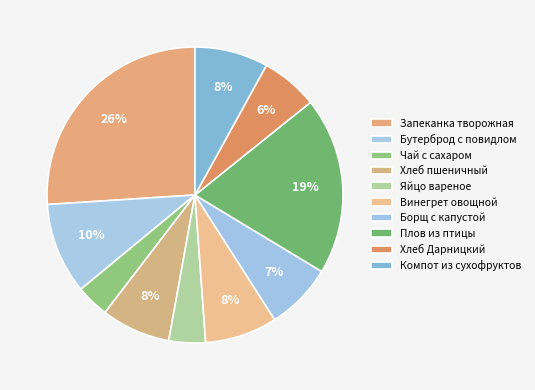

To the nearest percent, what is the difference between the Компот из сухофруктов and Запеканка творожная slice percentages?

18%